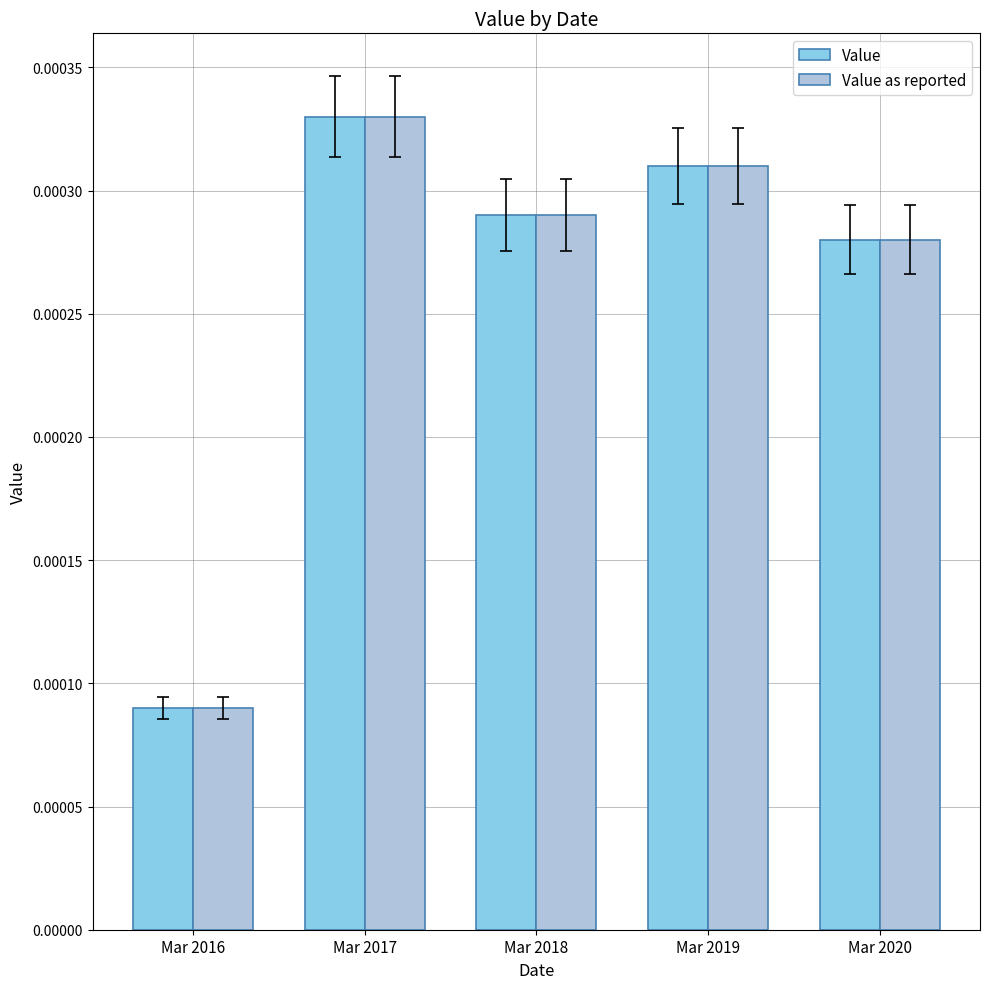

List the labels in order of Value value, largest first.

Mar 2017, Mar 2019, Mar 2018, Mar 2020, Mar 2016